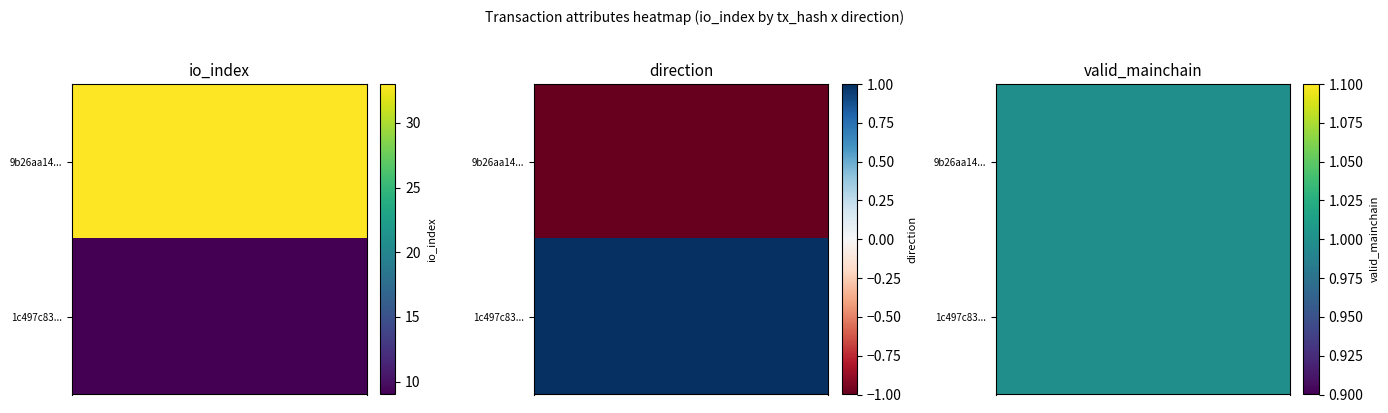

Which series has the widest spread of values?

9b26aa141352882d7676d4075046bd9f5c3bee5